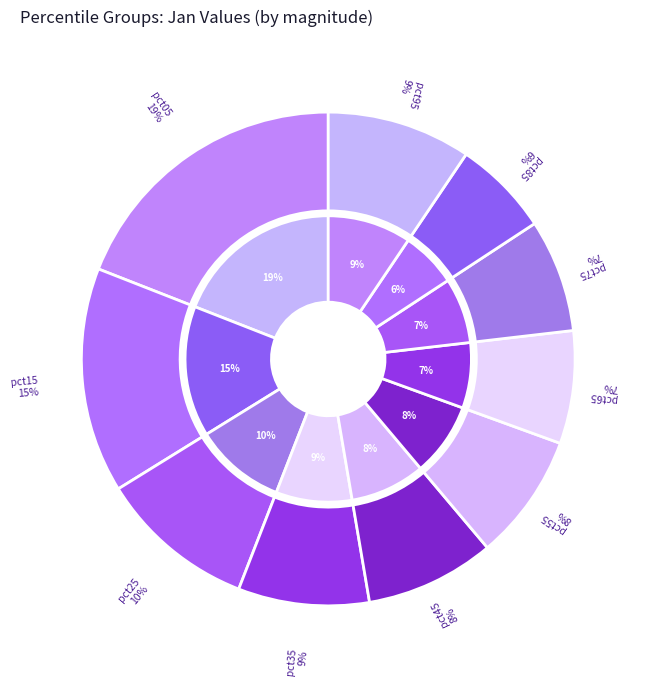

Combined, do pct95 and pct35 account for over 50%?

No